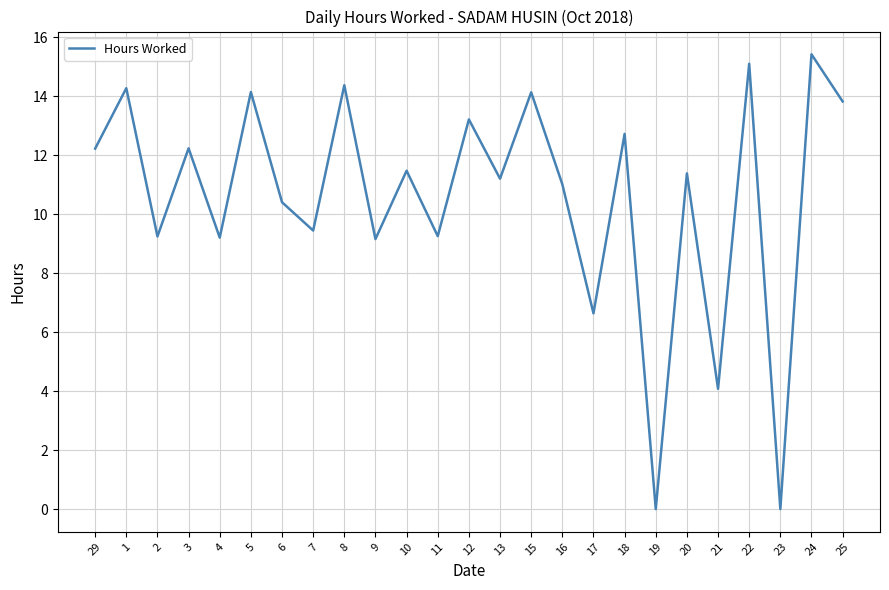

What is the difference between the second highest and minimum values?

15.1